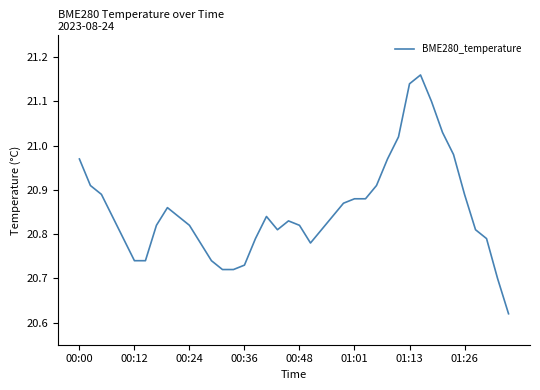

What is the difference between the second highest and minimum values?

0.5